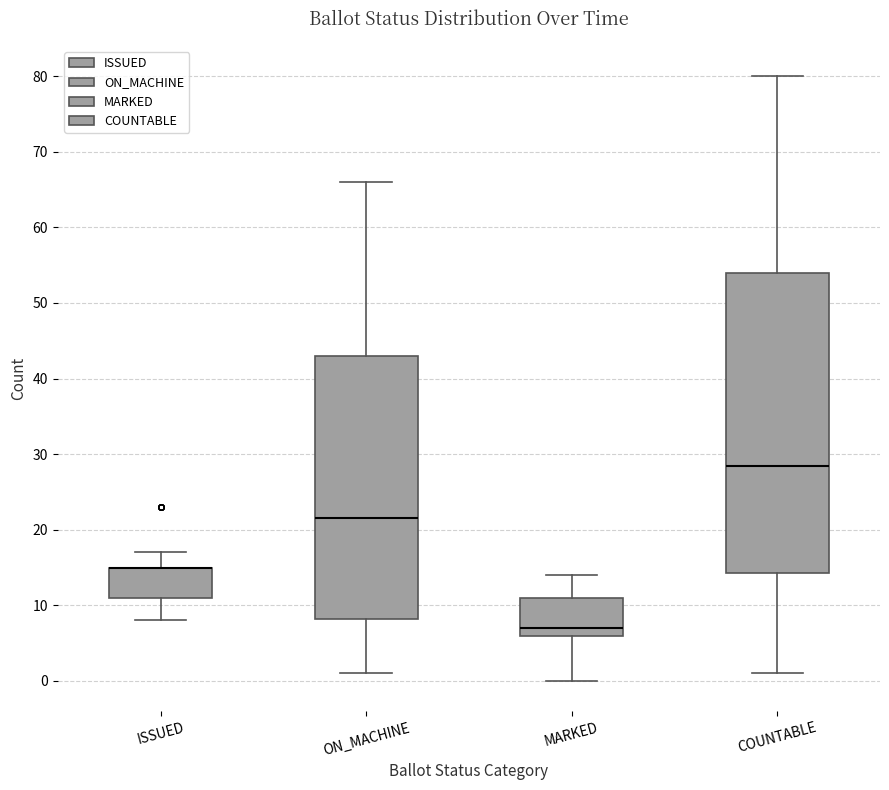

Where is the lower edge of the box for ON_MACHINE on the y-axis? The values are not printed on the chart, so give them approximately, as read against the axis.

8